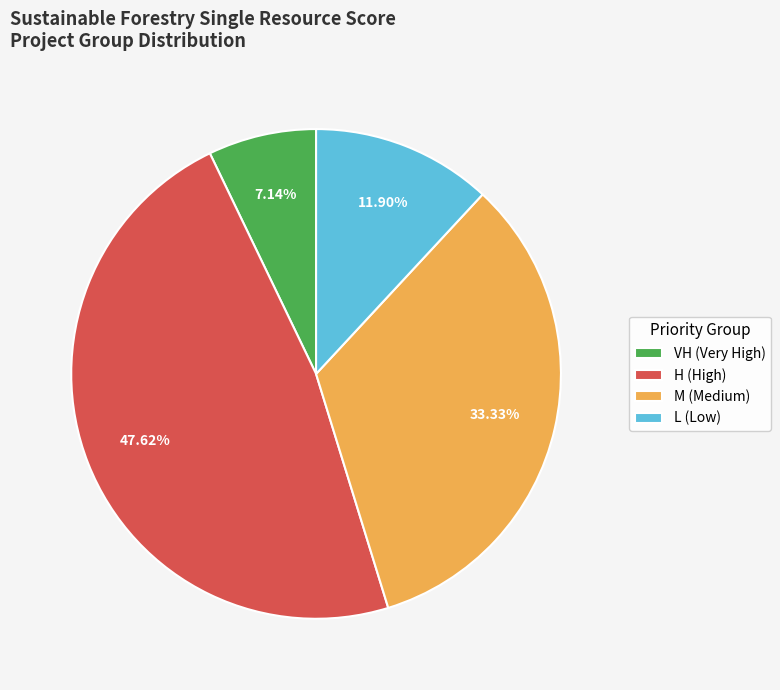

What is the smallest slice in the pie chart?

VH (Very High)